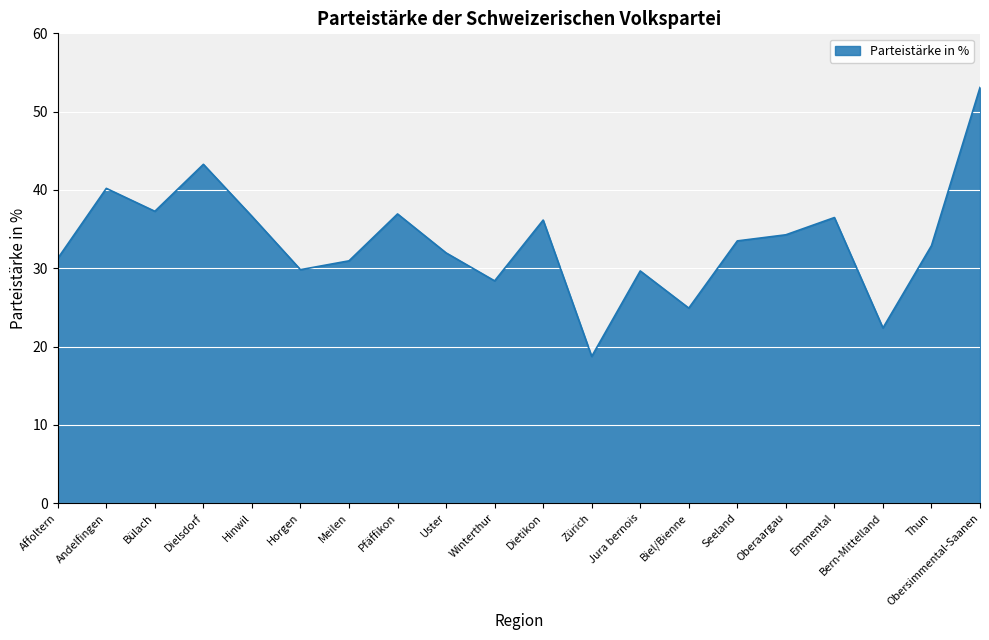

What position from the left is Thun?

19